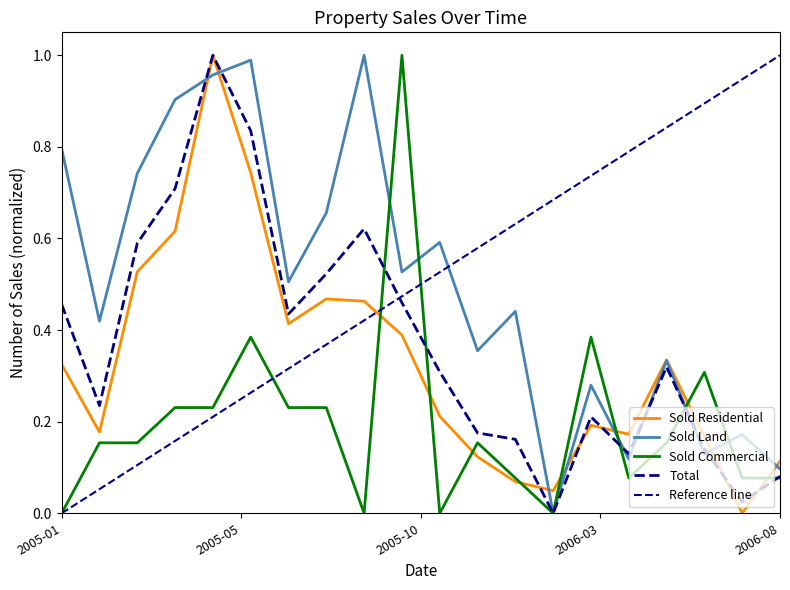

The Total series shows 0.1 at 2006-06. True or false?

False